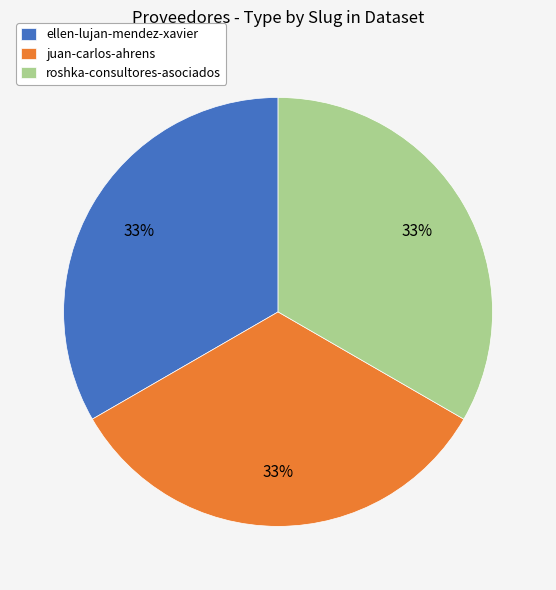

To the nearest percent, what portion does roshka-consultores-asociados represent?

33%